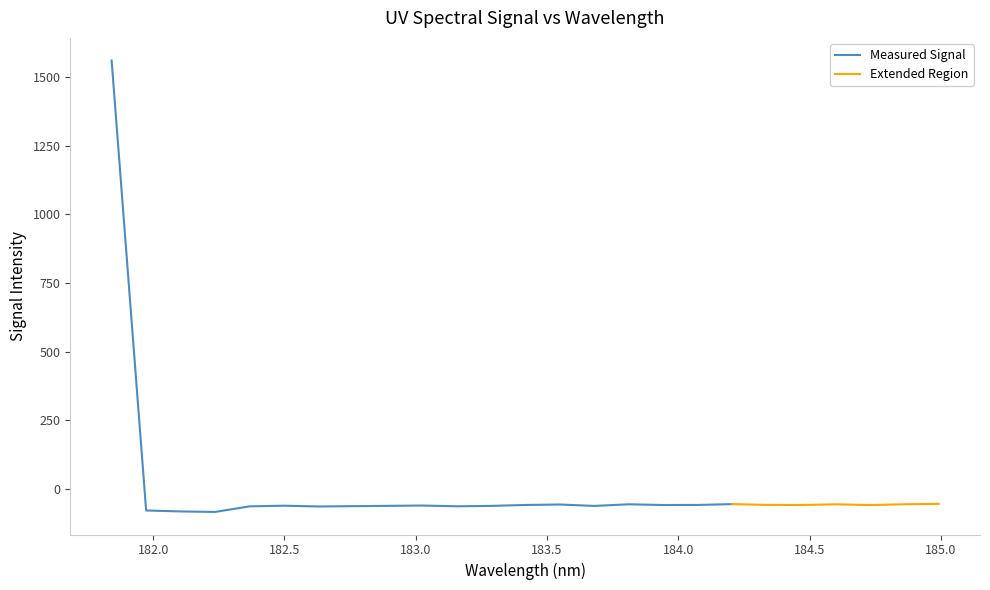

At which category does the data reach its first local valley?

182.2359681898